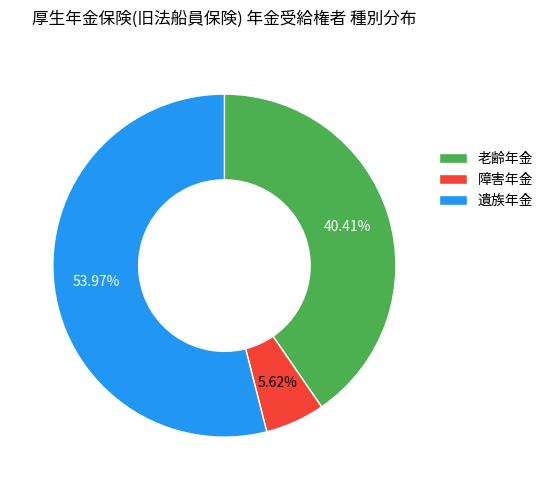

Rank the categories by value from highest to lowest.

遺族年金, 老齢年金, 障害年金